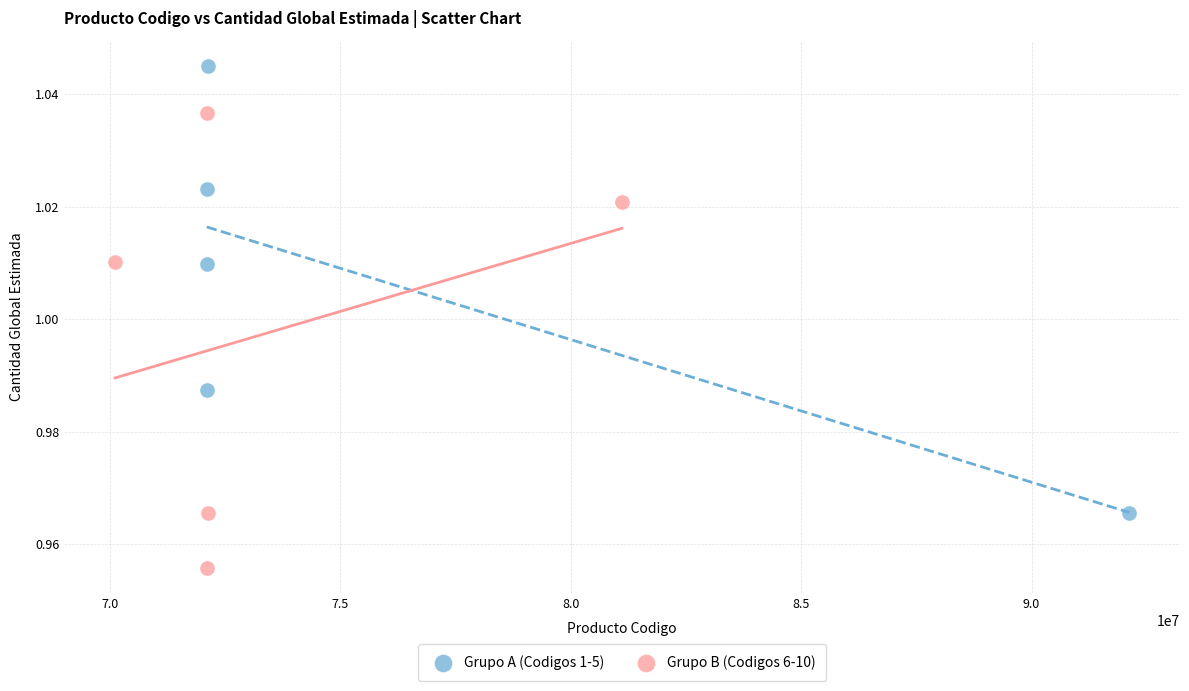

What are all the series names shown in the legend?

Grupo A (Codigos 1-5), Grupo B (Codigos 6-10)